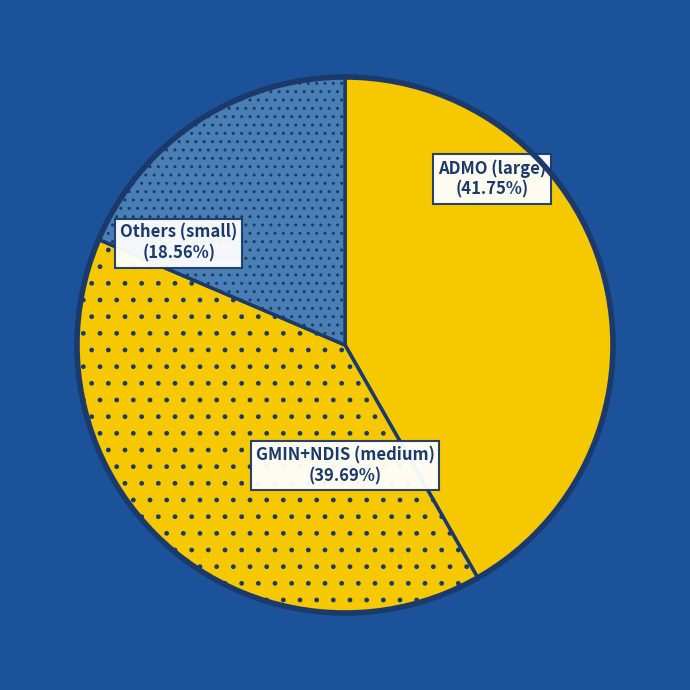

Which category has the biggest portion of the pie?

ADMO (large)